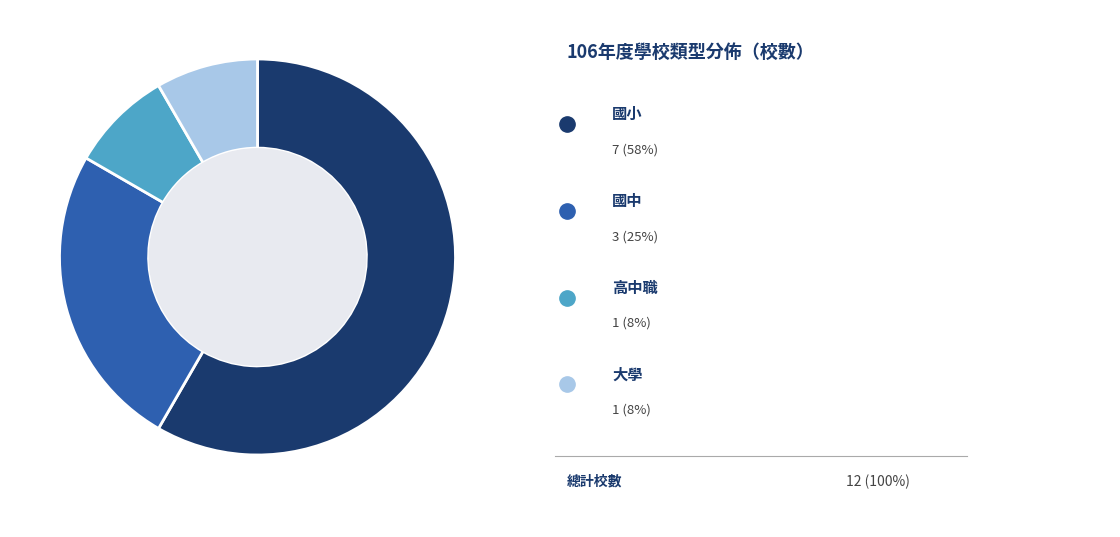

Is there a majority slice in this chart?

Yes